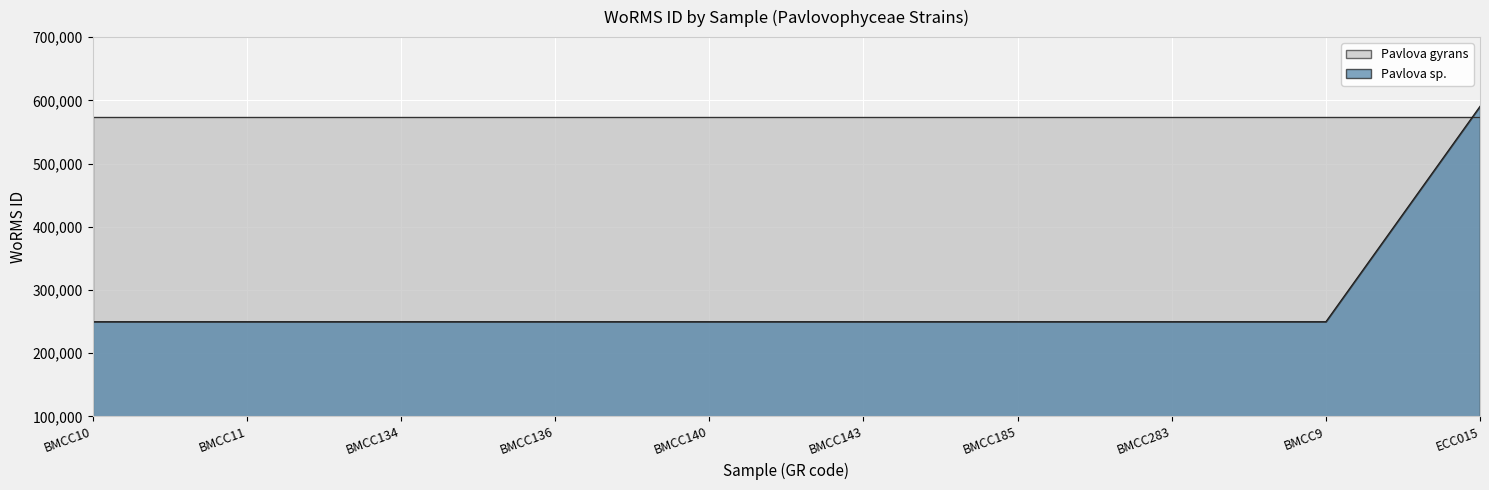

Reading left to right, extract all data points from this chart.

BMCC10=249731	BMCC11=249731	BMCC134=249731	BMCC136=249731	BMCC140=249731	BMCC143=249731	BMCC185=249731	BMCC283=249731	BMCC9=249731	ECC015=590558